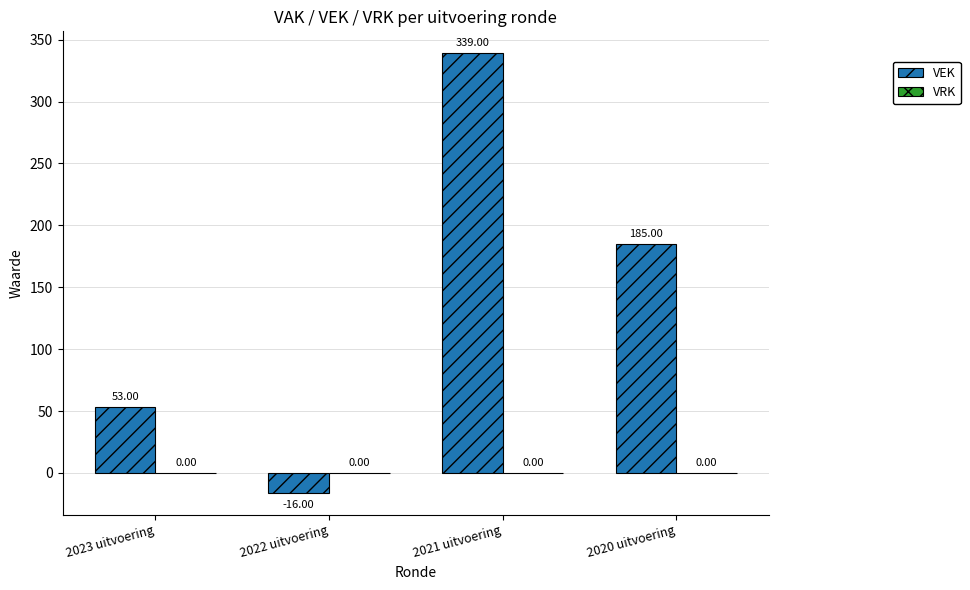

Between 2023 uitvoering and 2020 uitvoering, which is larger?

2020 uitvoering